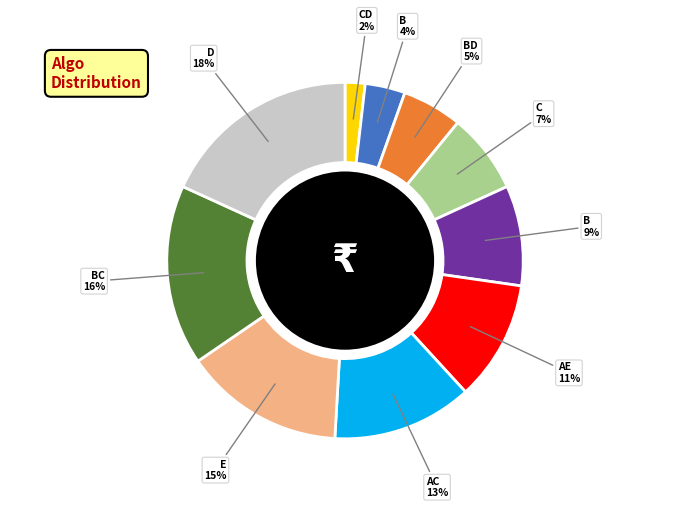

Does any single category account for the majority?

No